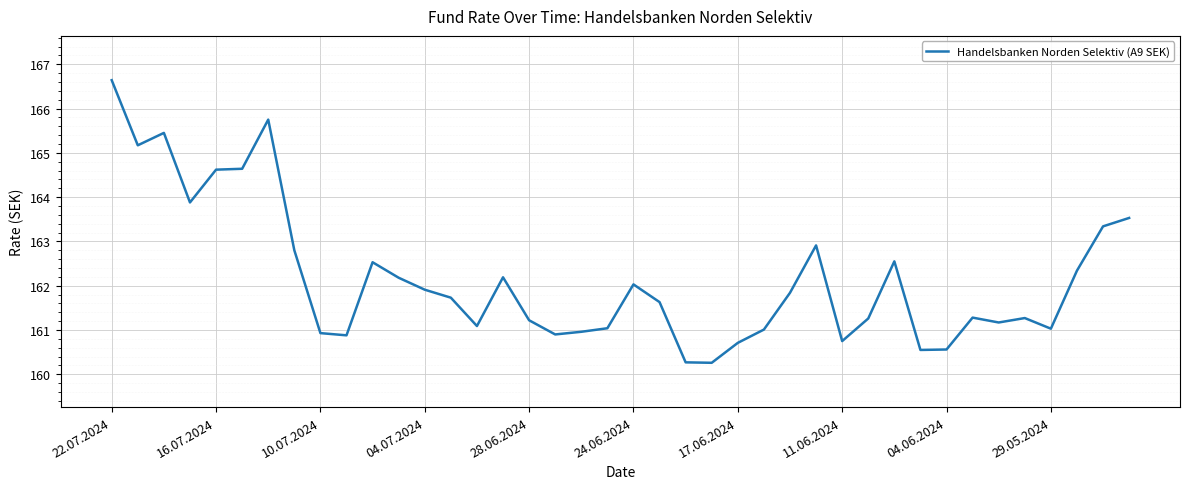

What is the difference between the maximum and minimum values?

6.4